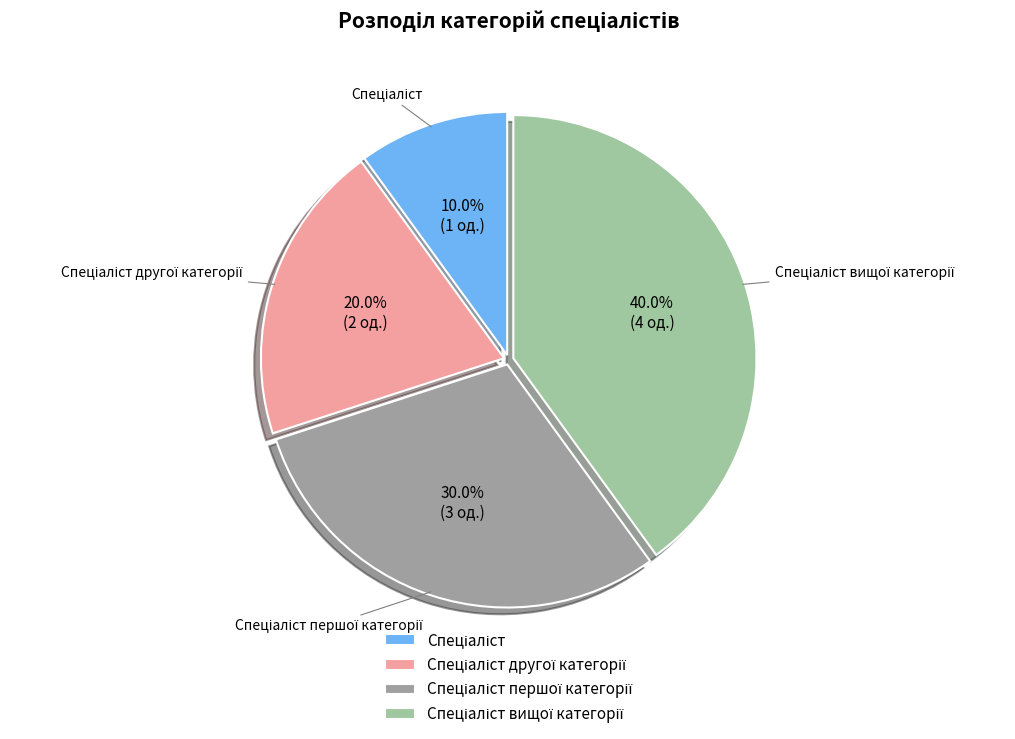

Is there any slice that represents more than half of the pie?

No